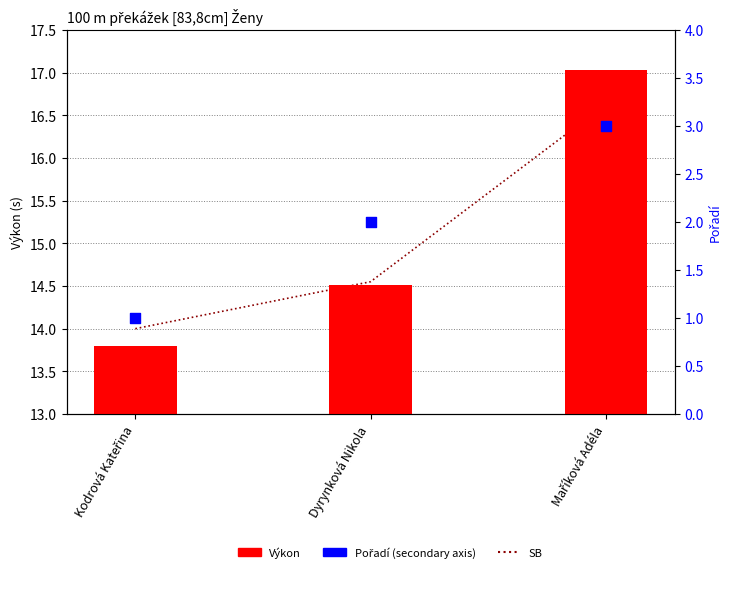

Which series contains the lowest Y value?

Pořadí